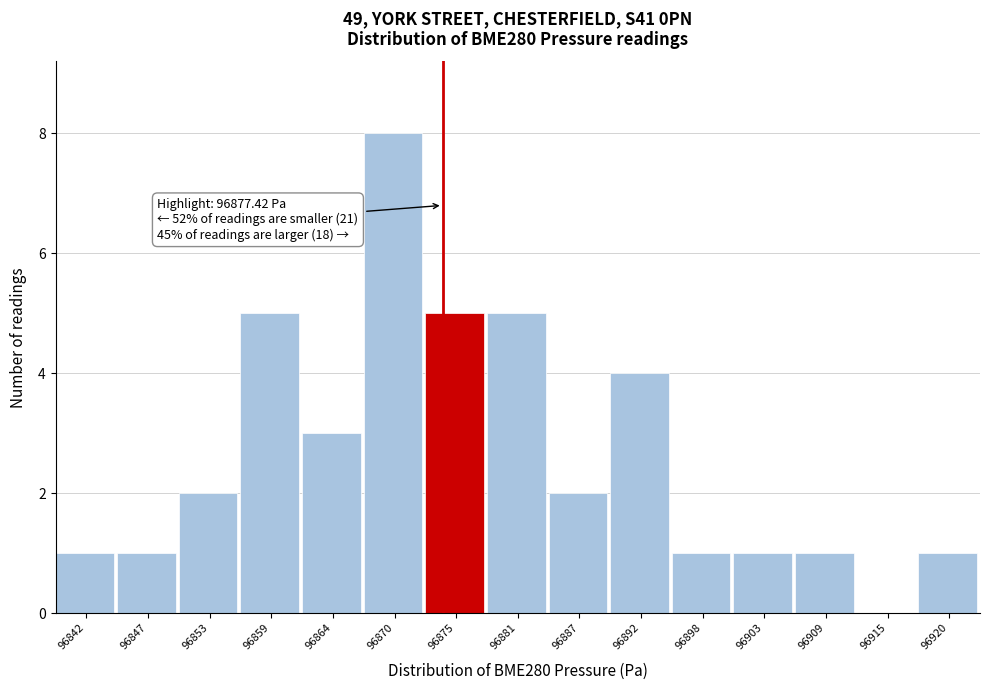

Reading right to left, extract all data points from this chart.

96920=1	96915=0	96909=1	96903=1	96898=1	96892=4	96887=2	96881=5	96875=5	96870=8	96864=3	96859=5	96853=2	96847=1	96842=1